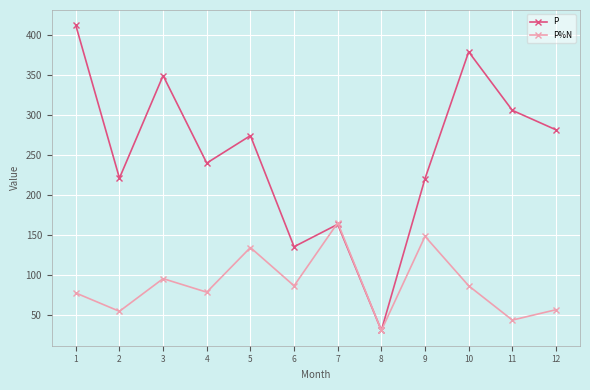

What is the smallest value displayed?

30.0